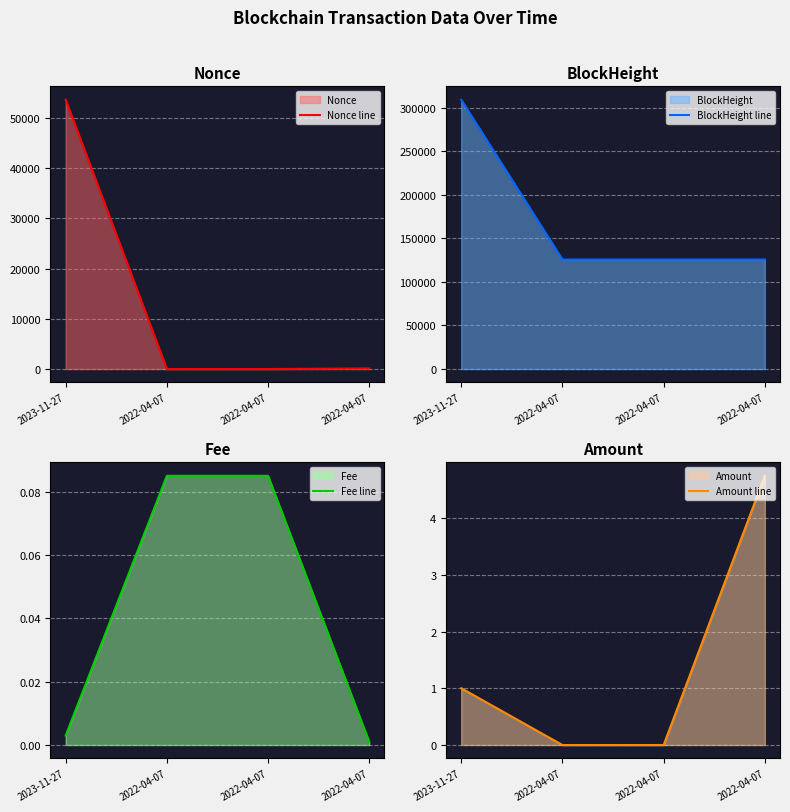

How many lines are shown in the chart?

4